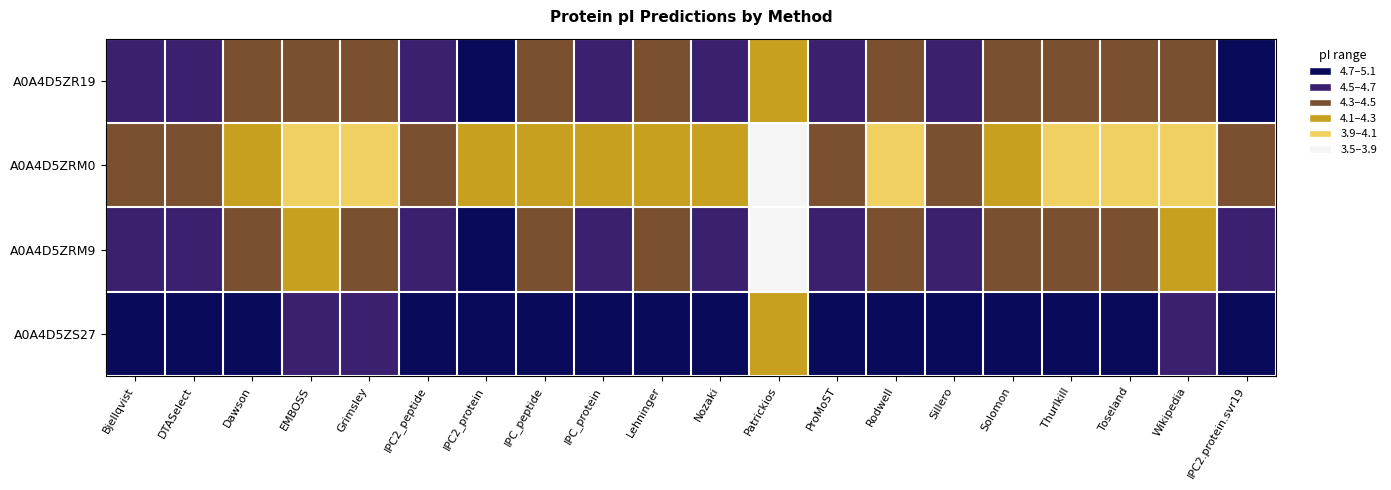

Rank the series at Toseland from highest to lowest value.

A0A4D5ZS27, A0A4D5ZR19, A0A4D5ZRM9, A0A4D5ZRM0